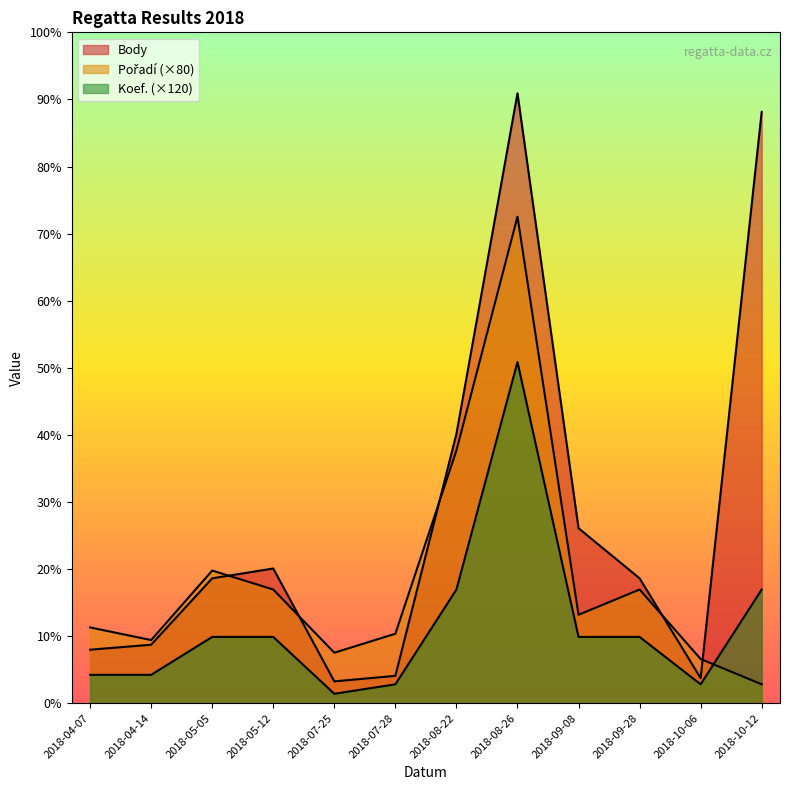

Reading left to right, extract all data points from this chart.

Body: 678	741	1582	1706	277	347	3411	7722	2216	1582	318	7487
Pořadí: 960	800	1680	1440	640	880	3200	6160	1120	1440	560	240
Koef.: 360	360	840	840	120	240	1440	4320	840	840	240	1440